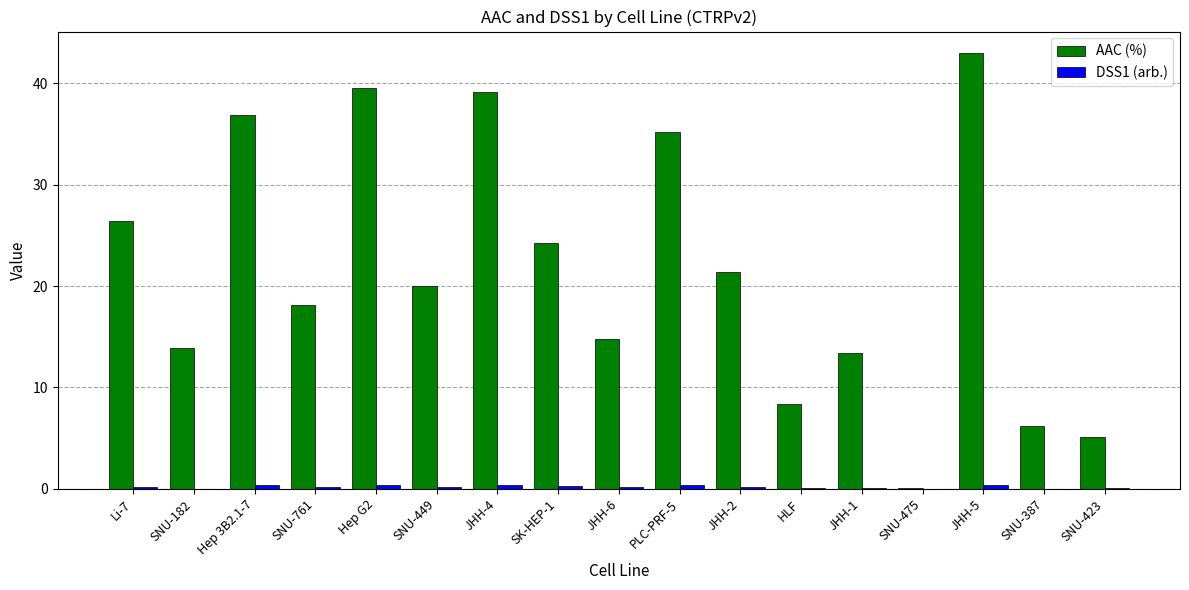

Are the bars horizontal?

No